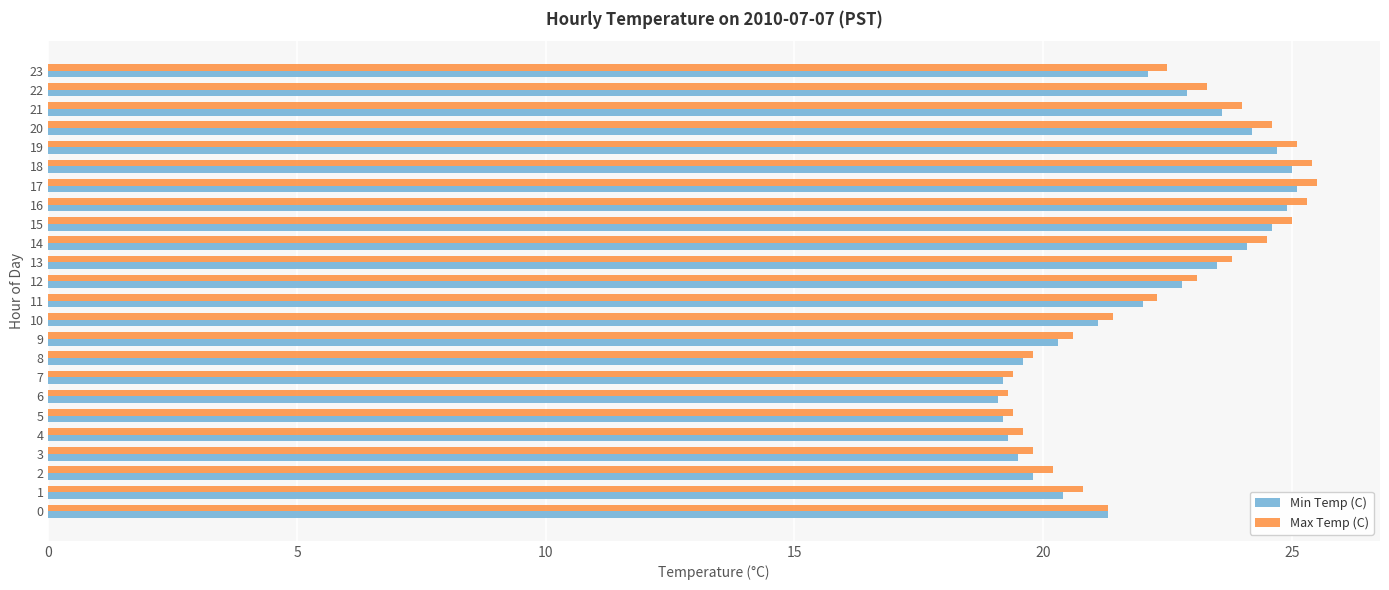

What is the minimum value for Min Temp (C)?

19.1